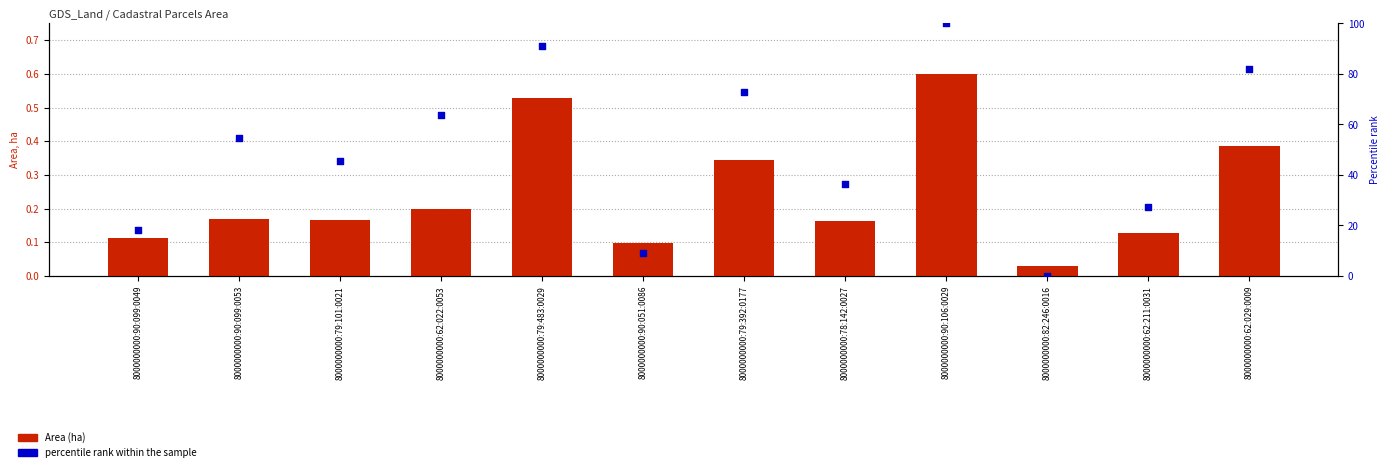

At which category is the sum across all series the highest?

8000000000:90:106:0029